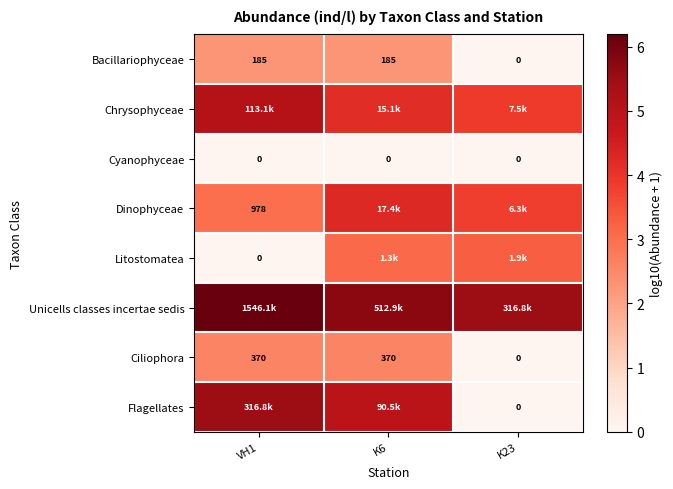

At which category is the sum across all series the highest?

K6